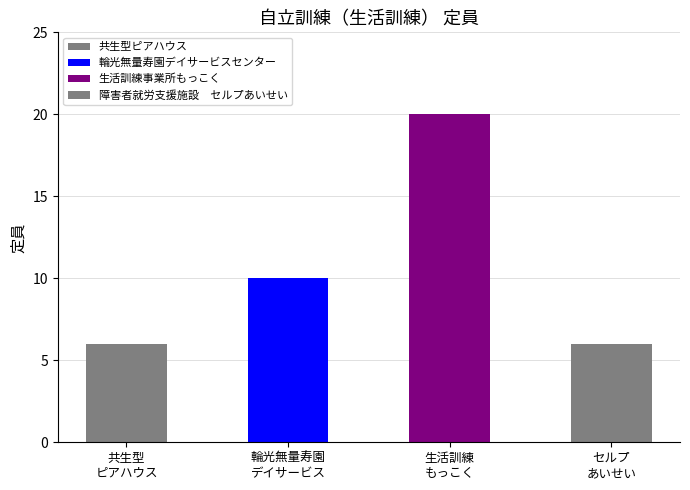

List the labels in order of value, smallest first.

共生型ピアハウス, 障害者就労支援施設　セルプあいせい, 輪光無量寿園デイサービスセンター, 生活訓練事業所もっこく